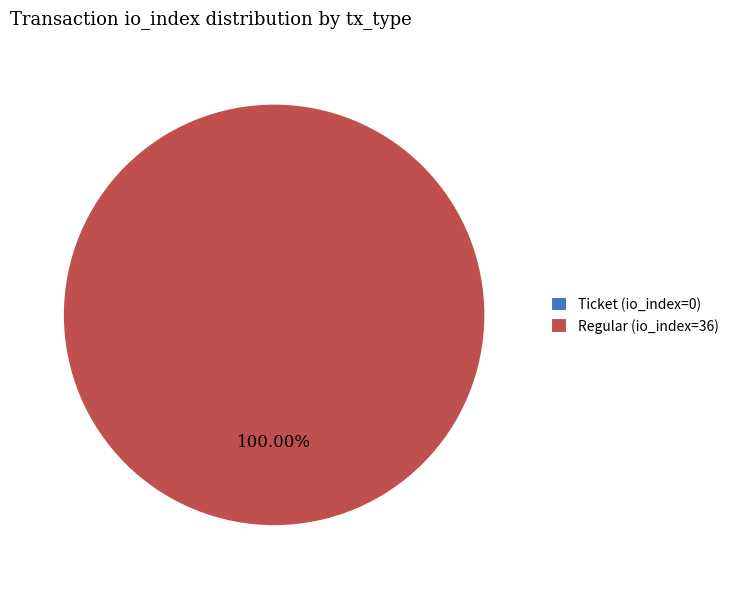

Is it true that Regular (io_index=36) is 87% of the pie?

False